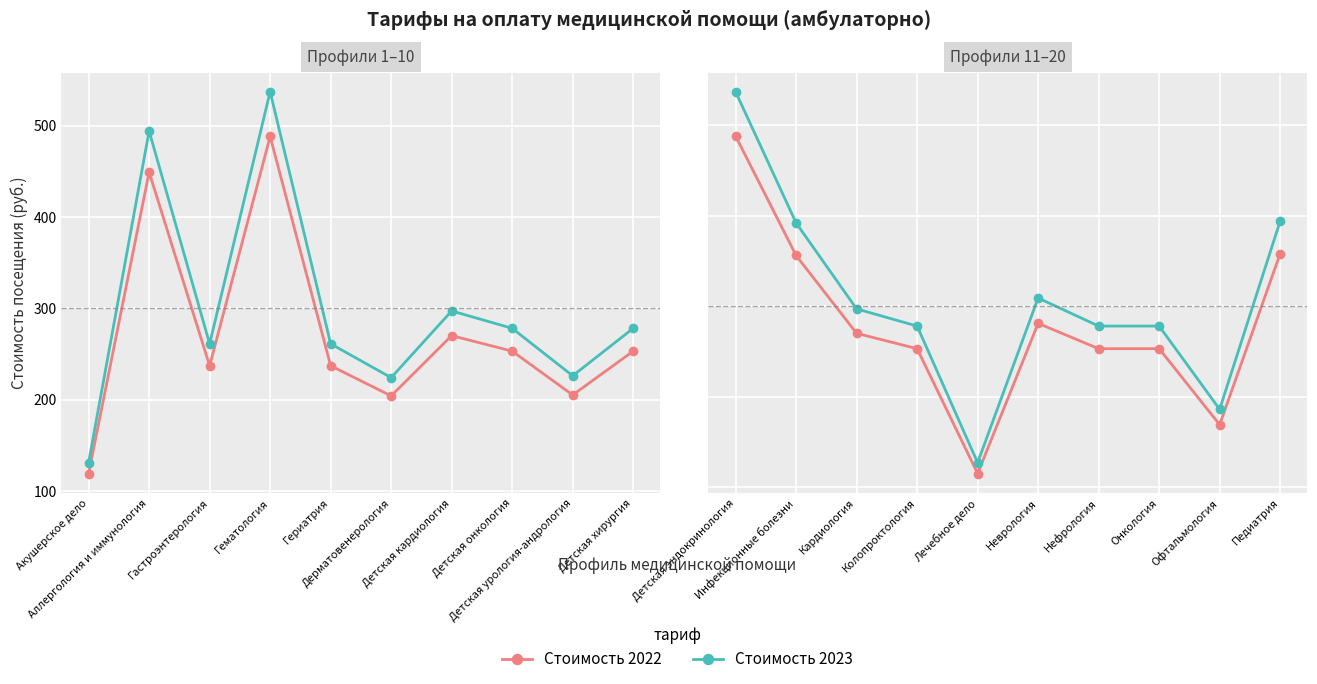

What is the label of the 7th point from the left?

Нефрология